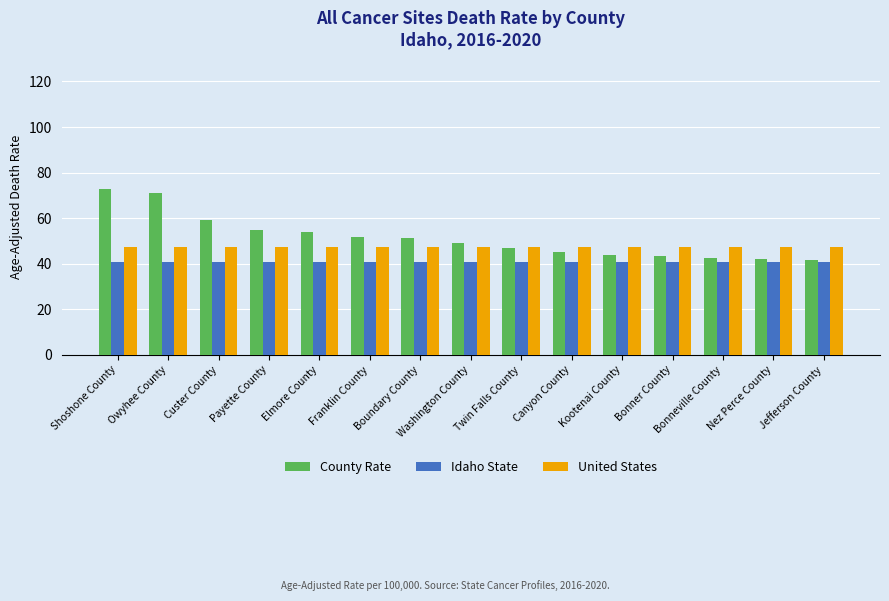

The Idaho State series shows 40.7 at Nez Perce County. True or false?

True